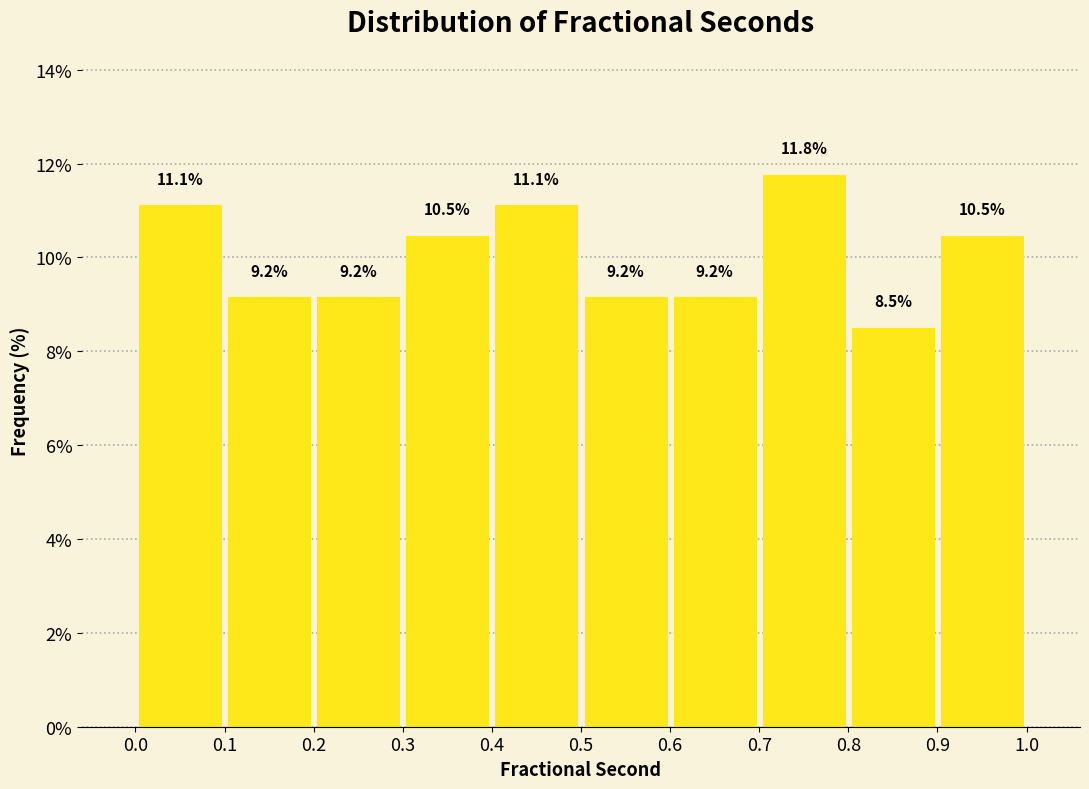

How tall is the bar that spans 0.3 to 0.4 on the x-axis?

10.5